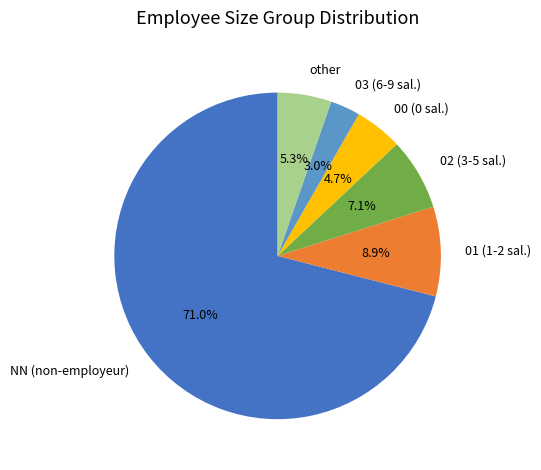

To the nearest percent, what percentage of the pie is NN?

71%